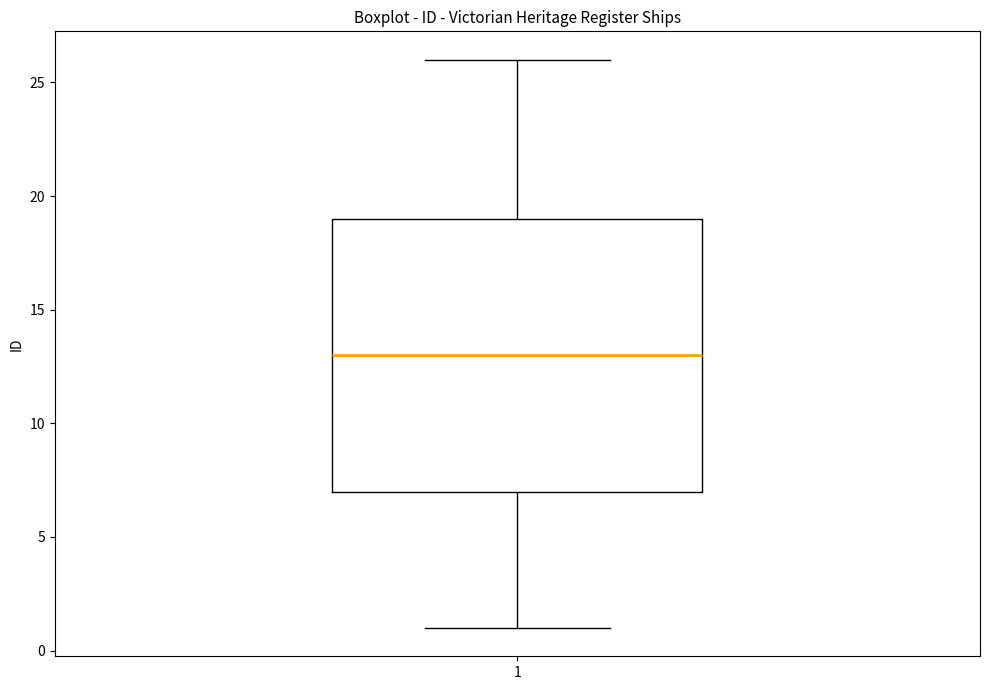

Transcribe this box plot: give where the median line is, the range the box spans, and where the two whiskers end, as read against the y-axis. The values are not printed on the chart, so give them approximately, as read against the axis.

median 13, box 7 to 19, whiskers 1 to 26